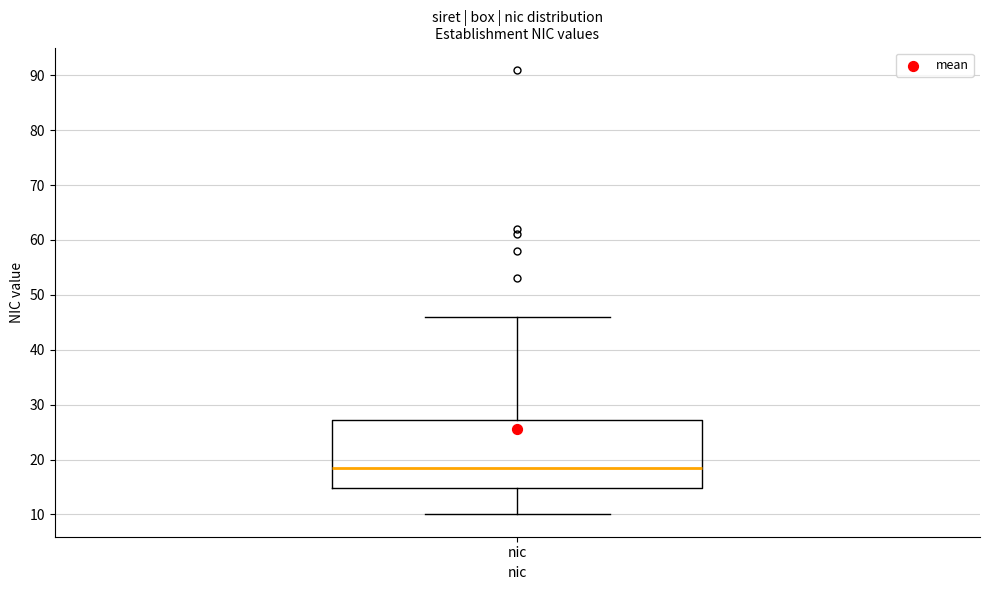

Transcribe this box plot: give where the median line is, the range the box spans, and where the two whiskers end, as read against the y-axis. The values are not printed on the chart, so give them approximately, as read against the axis.

median 19, box 15 to 27, whiskers 10 to 46